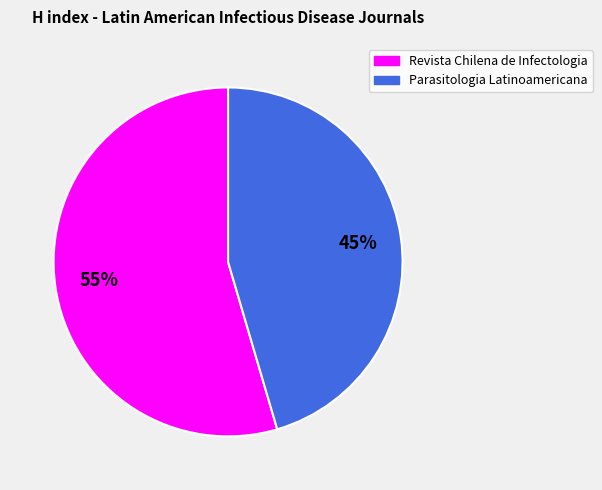

What percentage is the Revista Chilena de Infectologia slice, to the nearest percent?

55%